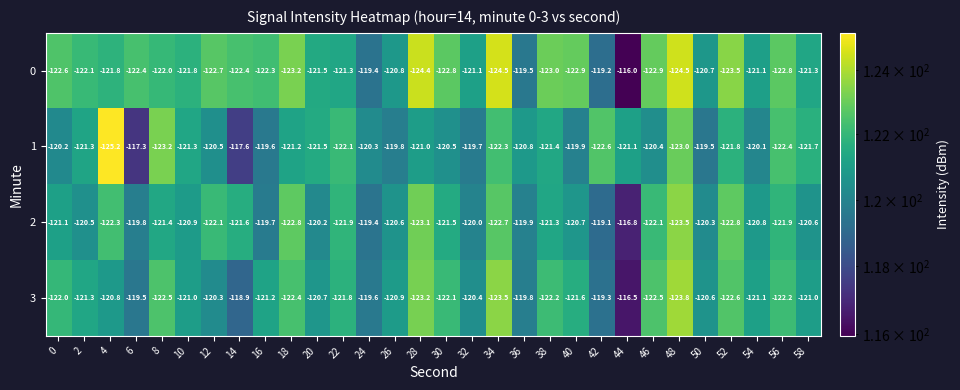

Is it true that 2 equals -120.2 at 20?

True